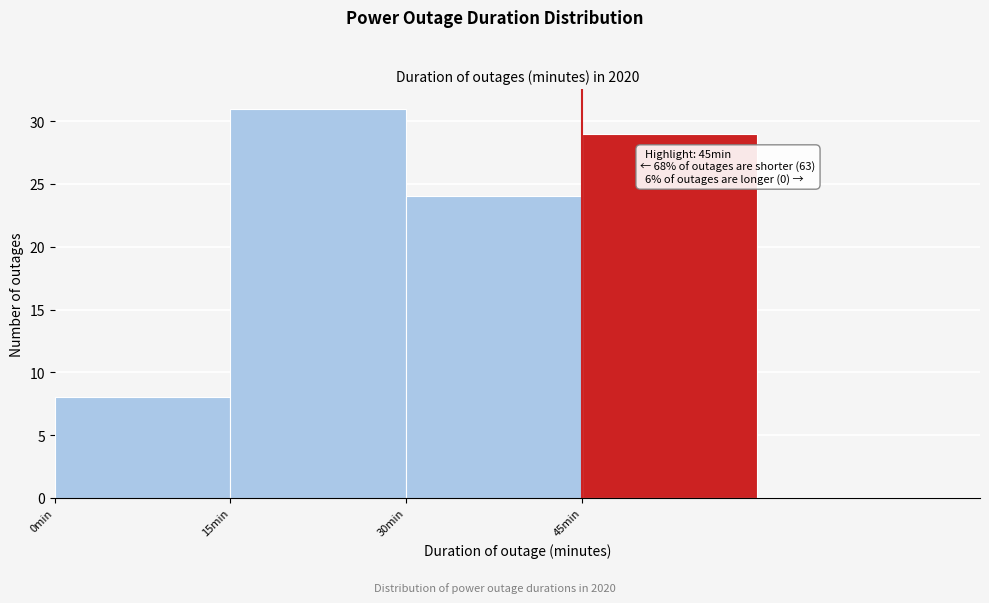

Which range on the x-axis has the tallest bar?

15 to 30